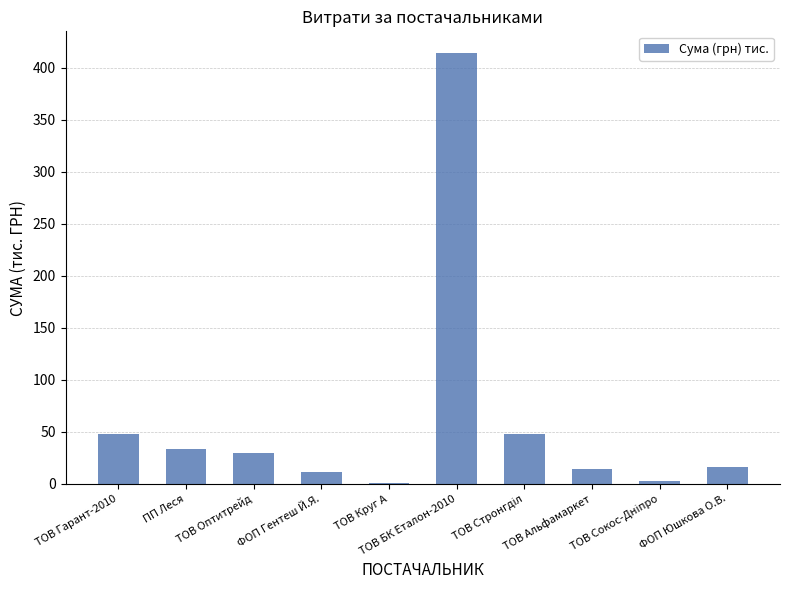

What is the maximum value shown in the chart?

414.4